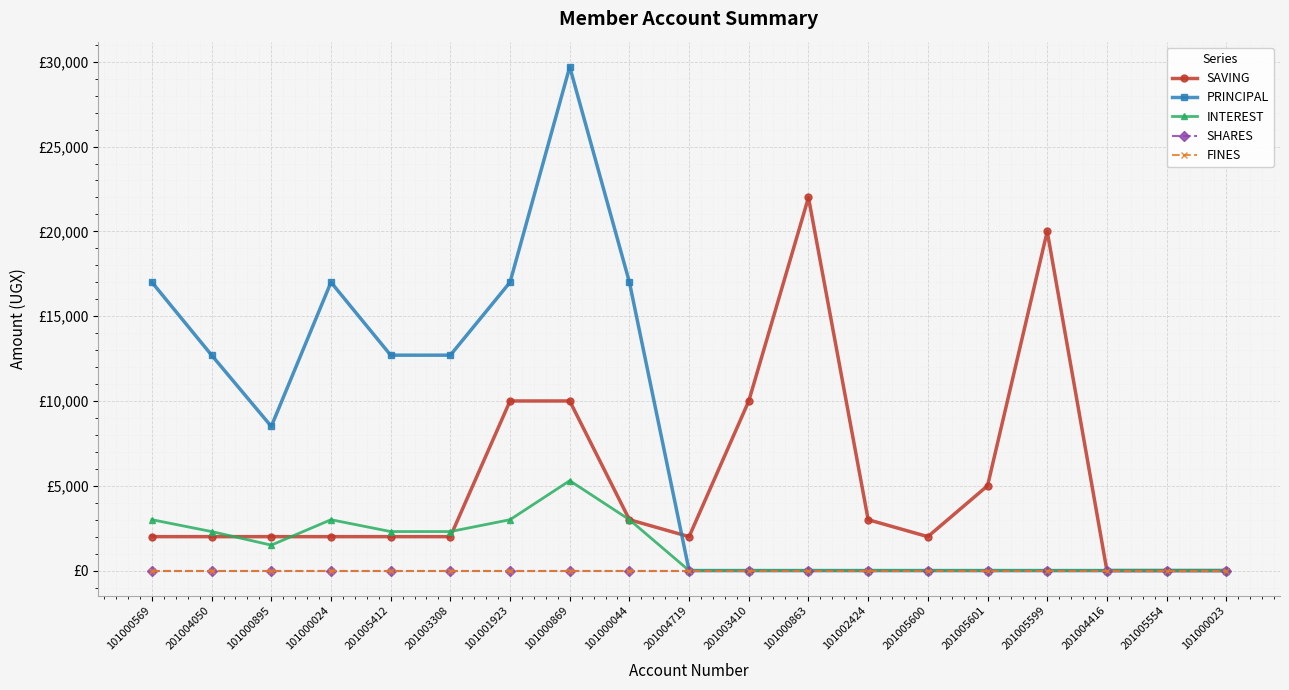

What is the difference between the maximum and minimum values in the INTEREST series?

5300